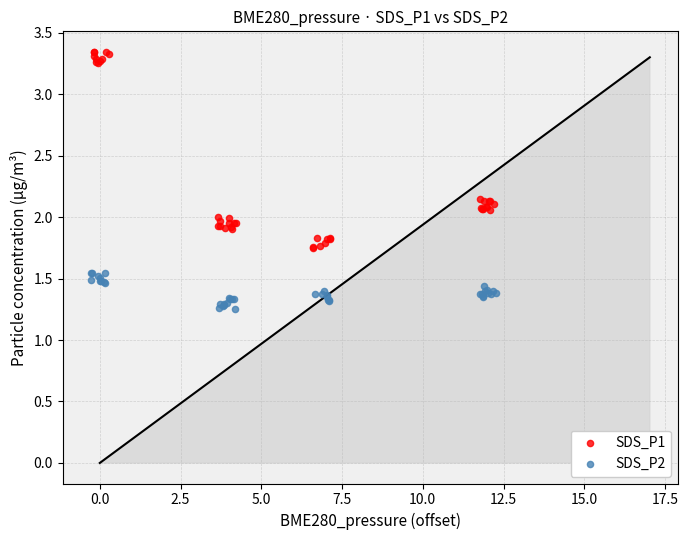

Which series has the widest spread of Y values?

SDS_P1